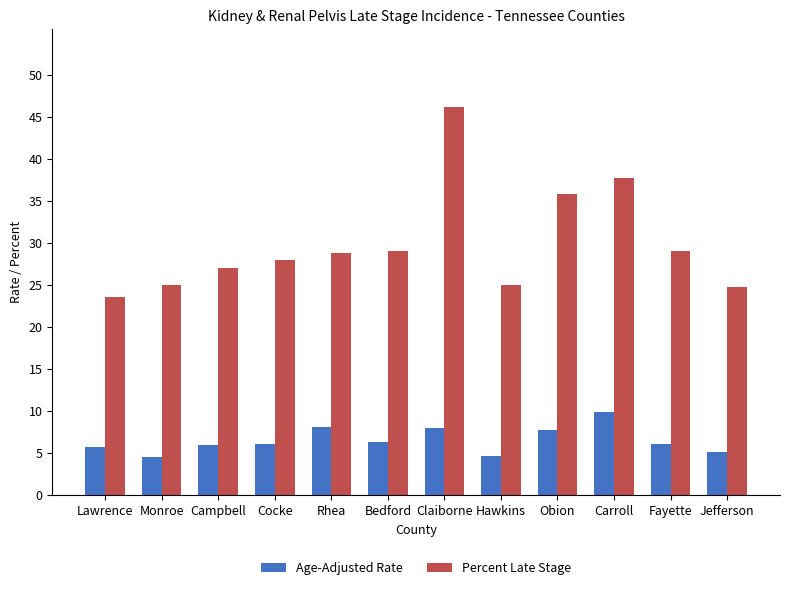

What is the lowest value of the Percent Late Stage series?

23.5